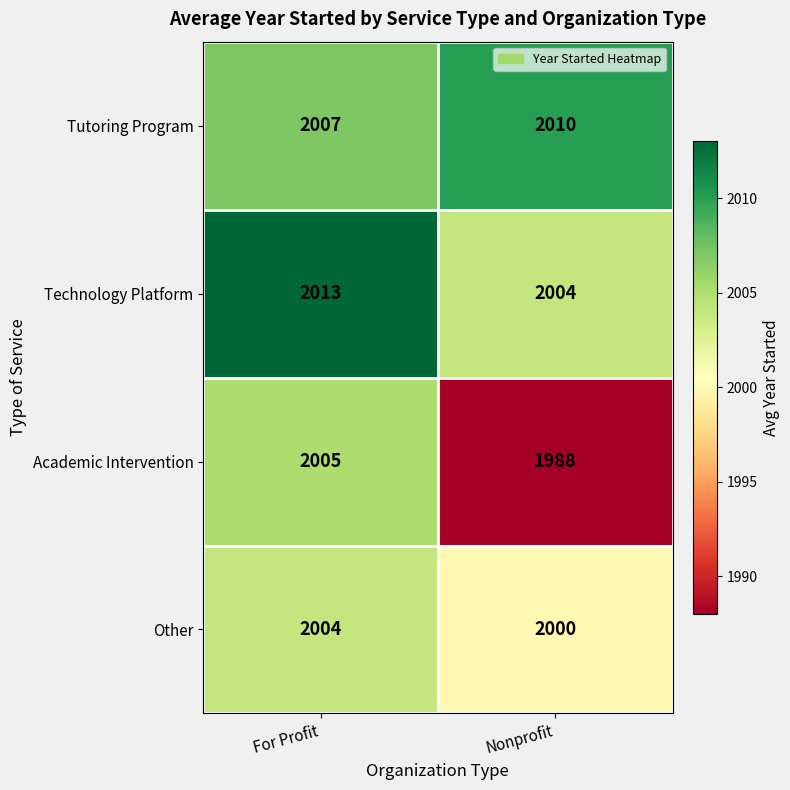

What value does the Other series have at For Profit?

2004